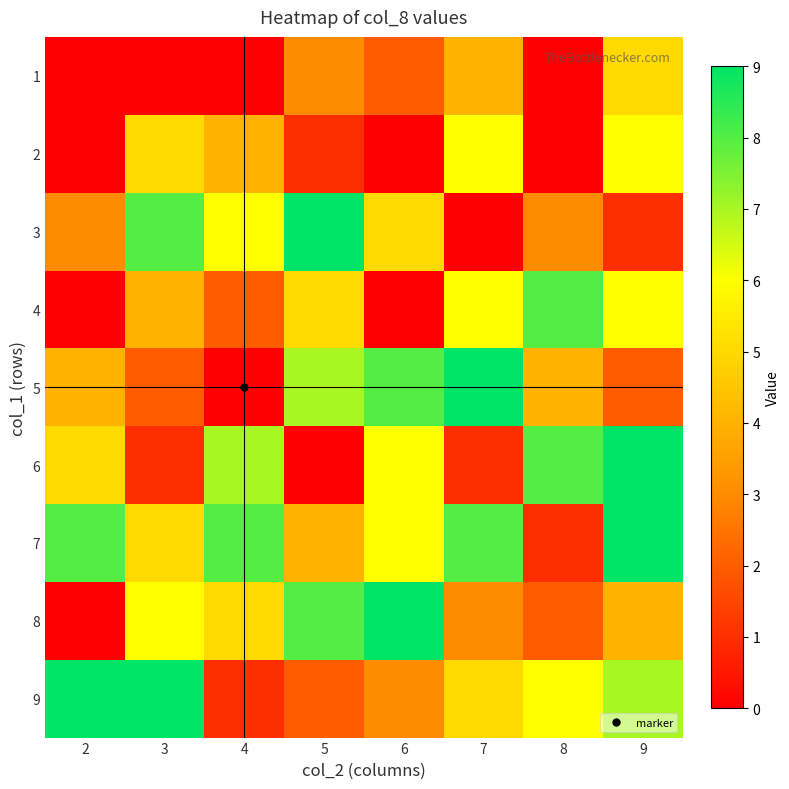

Reading left to right, what are all the values shown in this chart?

1: 2=0	3=0	4=0	5=3	6=2	7=4	8=0	9=5
2: 2=0	3=5	4=4	5=1	6=0	7=6	8=0	9=6
3: 2=3	3=8	4=6	5=9	6=5	7=0	8=3	9=1
4: 2=0	3=4	4=2	5=5	6=0	7=6	8=8	9=6
5: 2=4	3=2	4=0	5=7	6=8	7=9	8=4	9=2
6: 2=5	3=1	4=7	5=0	6=6	7=1	8=8	9=9
7: 2=8	3=5	4=8	5=4	6=6	7=8	8=1	9=9
8: 2=0	3=6	4=5	5=8	6=9	7=3	8=2	9=4
9: 2=9	3=9	4=1	5=2	6=3	7=5	8=6	9=7